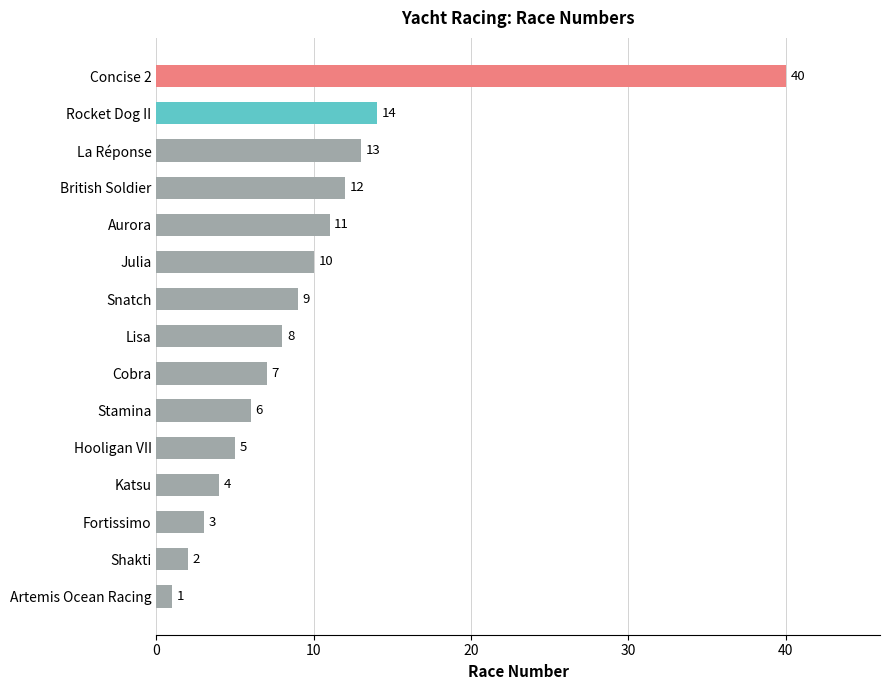

Reading top to bottom, list all the values displayed in this chart.

Concise 2=40	Rocket Dog II=14	La Réponse=13	British Soldier=12	Aurora=11	Julia=10	Snatch=9	Lisa=8	Cobra=7	Stamina=6	Hooligan VII=5	Katsu=4	Fortissimo=3	Shakti=2	Artemis Ocean Racing=1